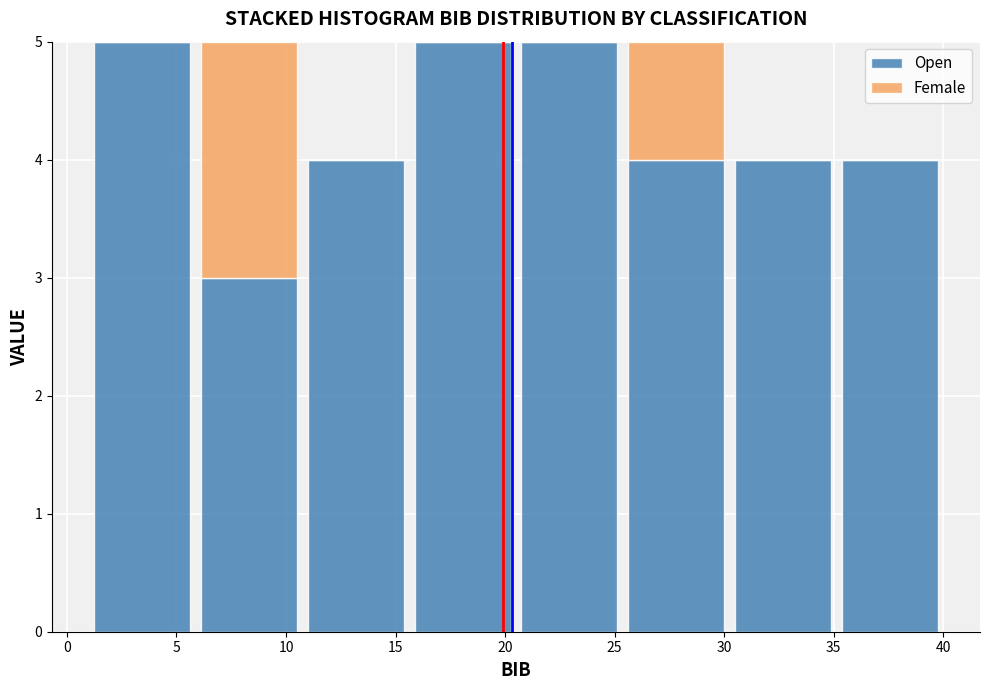

Reading left to right, transcribe this chart: for each stacked bar, give the range it covers on the x-axis and its total height. Neither the bar edges nor the heights are printed on the chart, so give them approximately, as read against the axes.

1.0 to 6.0: 5
6.0 to 11.0: 5
11.0 to 15.5: 4
15.5 to 20.5: 5
20.5 to 25.5: 5
25.5 to 30.5: 5
30.5 to 35.0: 4
35.0 to 40.0: 4